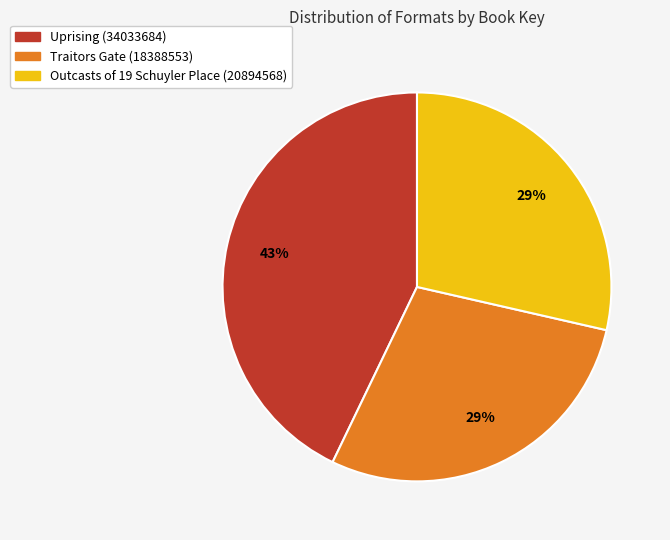

Is it true that Uprising (34033684) is 54% of the pie?

False